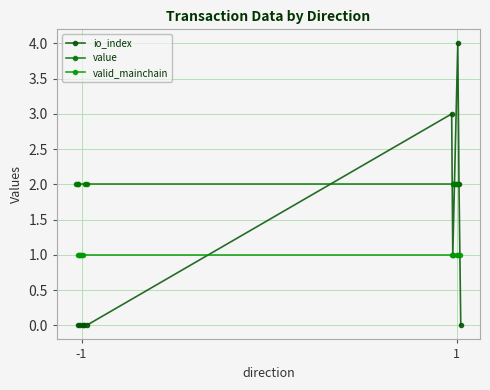

At how many categories does at least one series exceed 0?

10